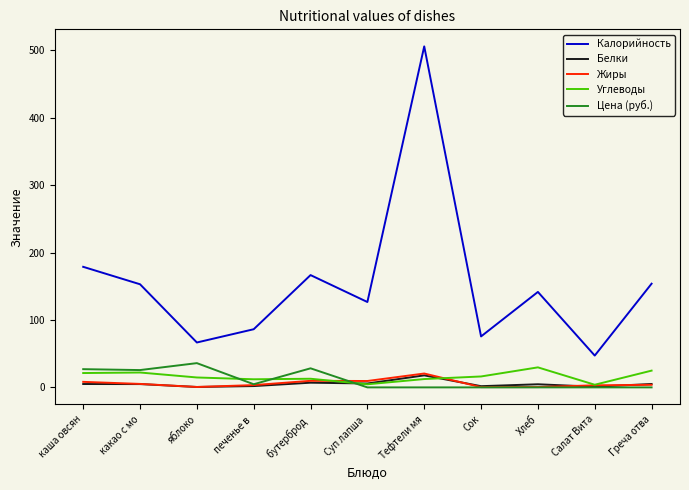

Which category has the highest value in the Белки series?

Тефтели мя